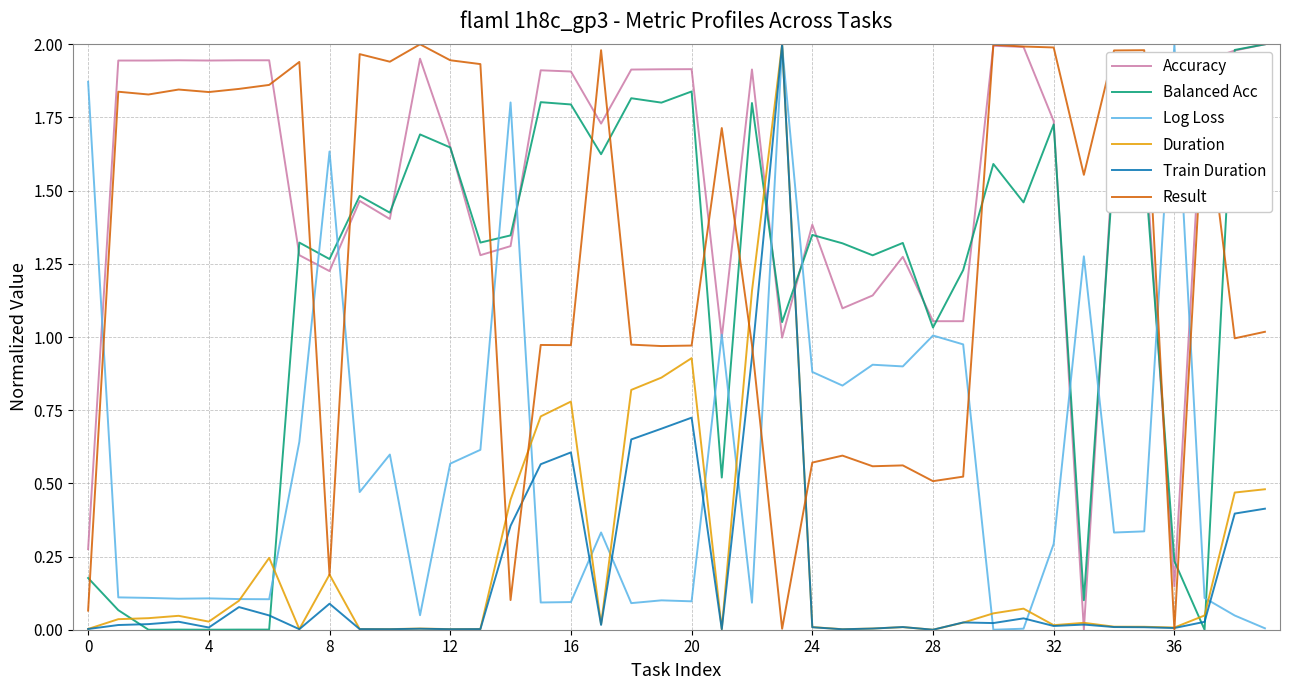

Which series ends up on top after the final intersection of Log Loss and Result?

Result